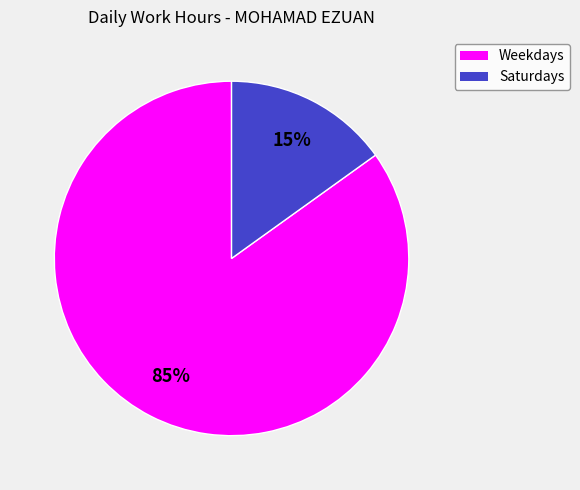

To the nearest percent, what is the difference between the largest and smallest slice percentages?

70%